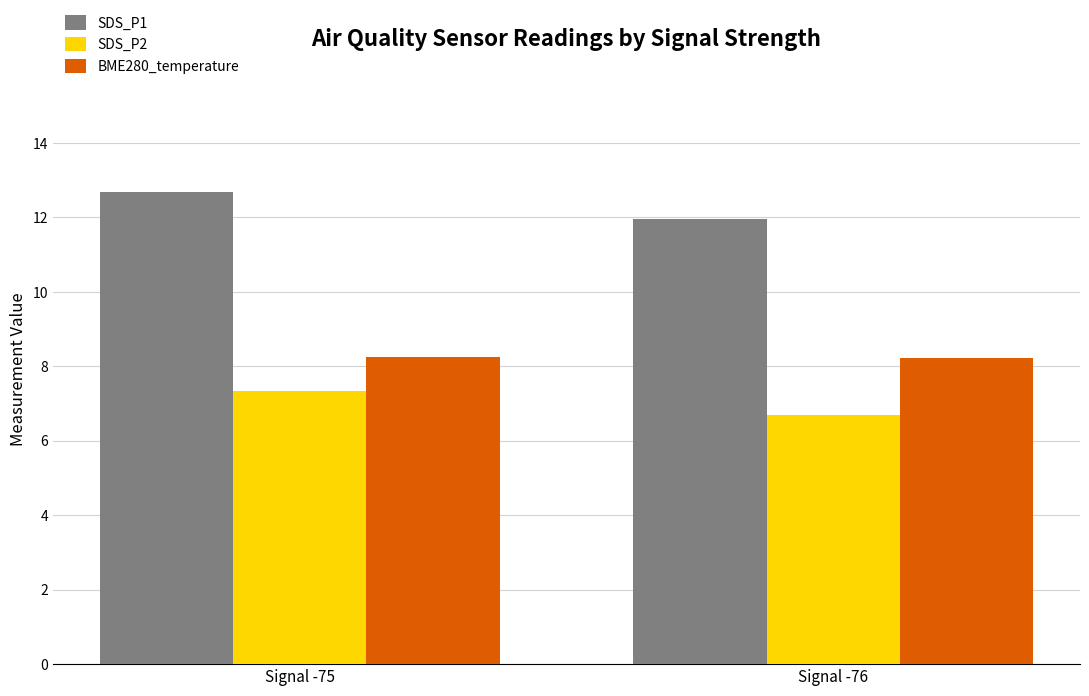

What is the difference between the maximum and minimum values in the SDS_P2 series?

0.6